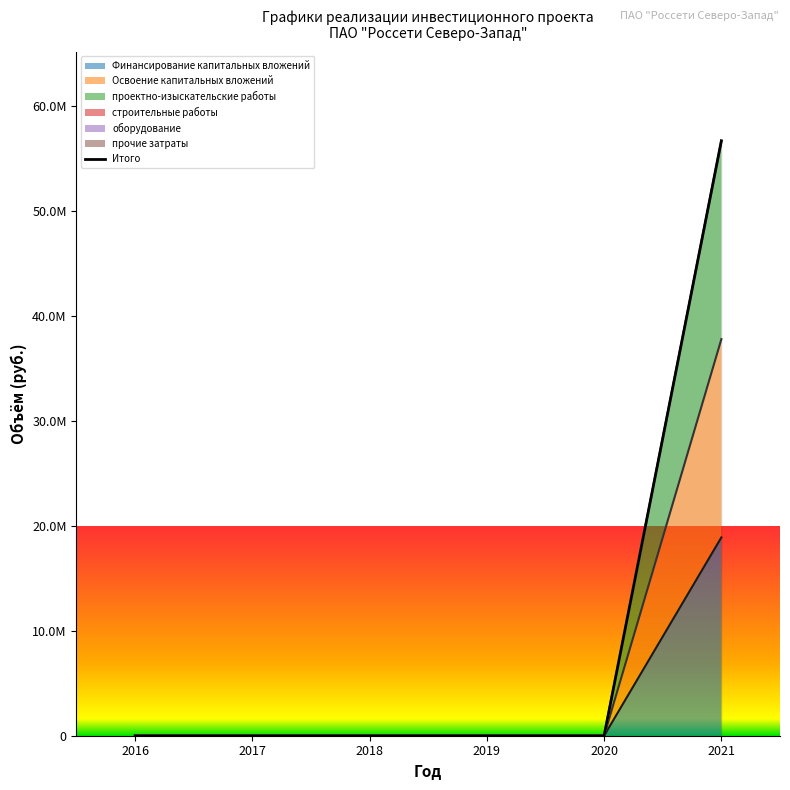

Rank the categories by value from lowest to highest.

2016, 2017, 2018, 2019, 2020, 2021